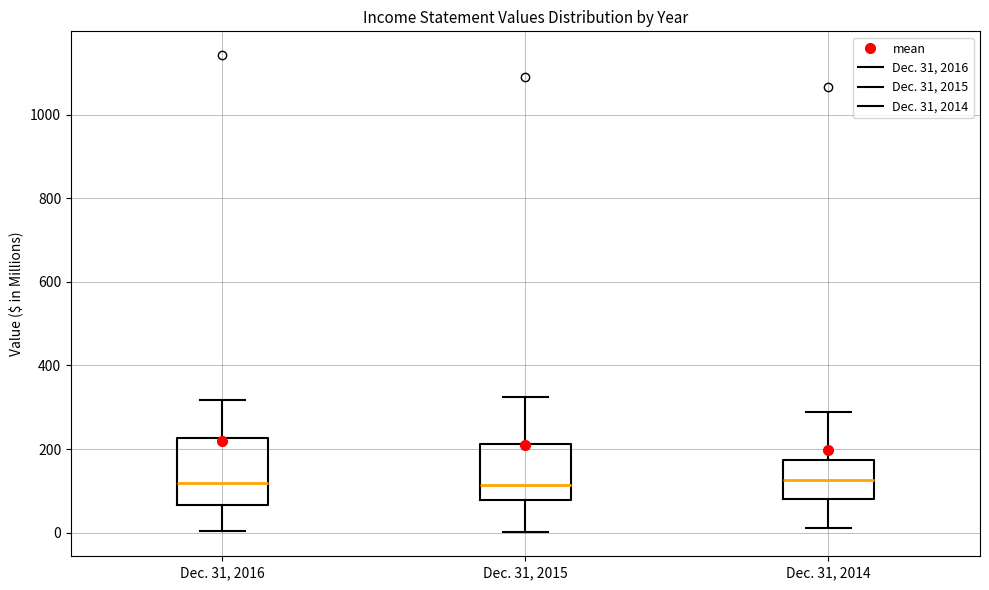

Reading left to right, read every box against the y-axis: the position of its median line, the range the box covers, and the ends of its whiskers. The values are not printed on the chart, so give them approximately, as read against the axis.

Dec. 31, 2016: median 120, box 60 to 220, whiskers 0 to 320
Dec. 31, 2015: median 120, box 80 to 220, whiskers 0 to 320
Dec. 31, 2014: median 120, box 80 to 180, whiskers 20 to 280